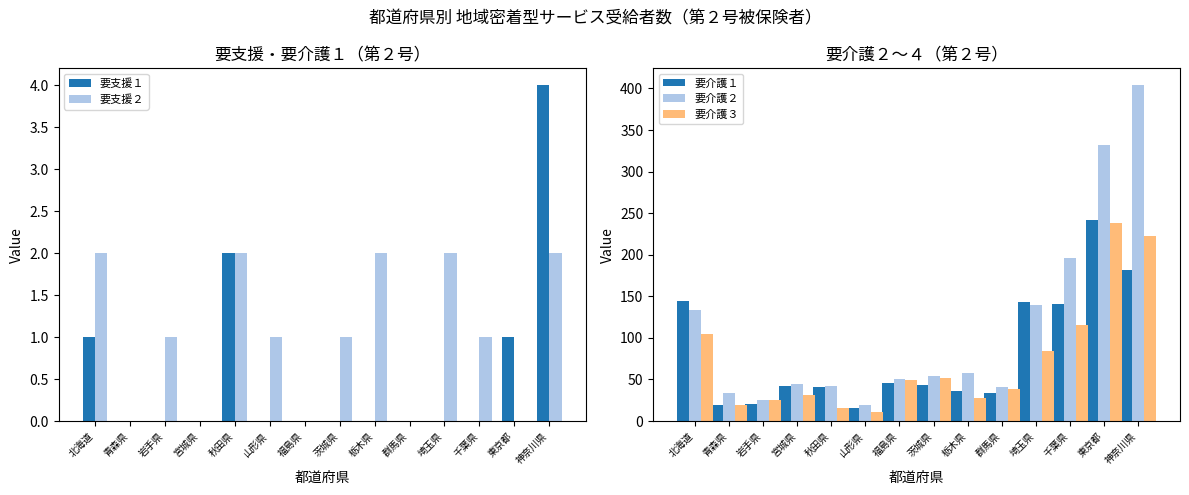

List the labels in order of 要支援１ value, largest first.

神奈川県, 秋田県, 北海道, 東京都, 青森県, 岩手県, 宮城県, 山形県, 福島県, 茨城県, 栃木県, 群馬県, 埼玉県, 千葉県